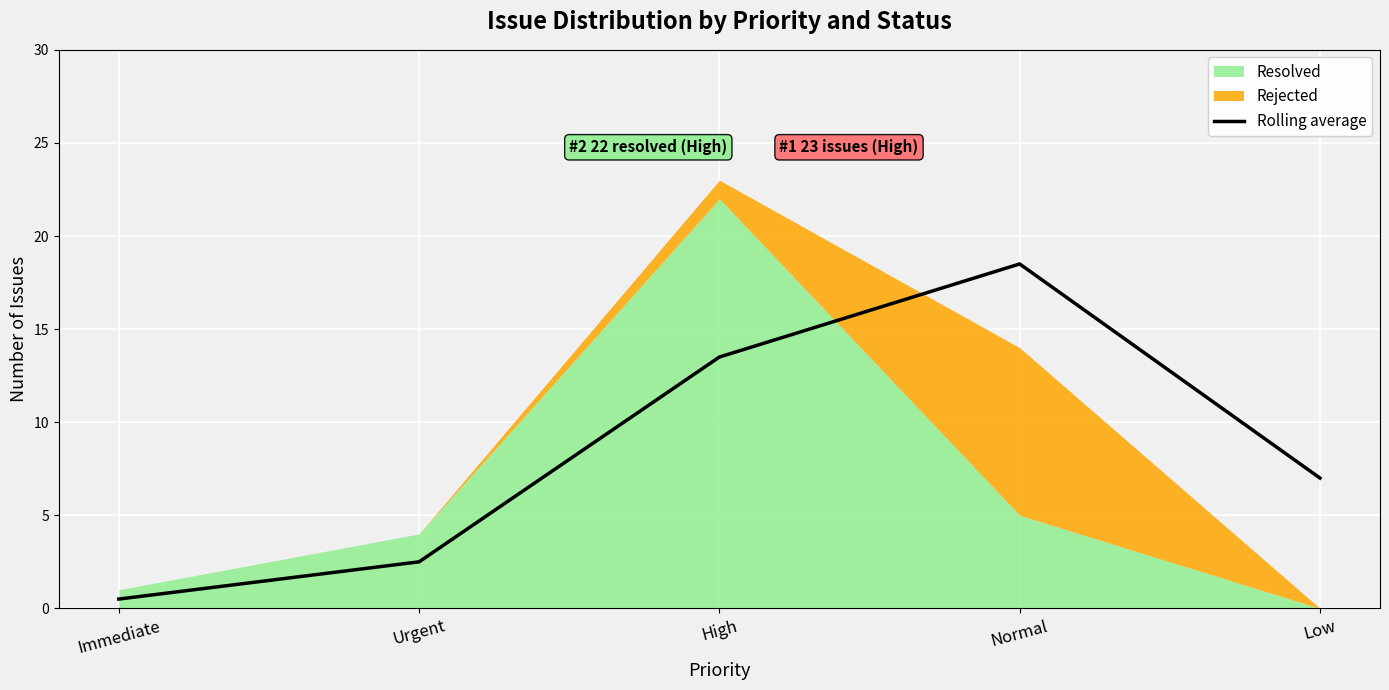

How many categories are shown in the chart?

5